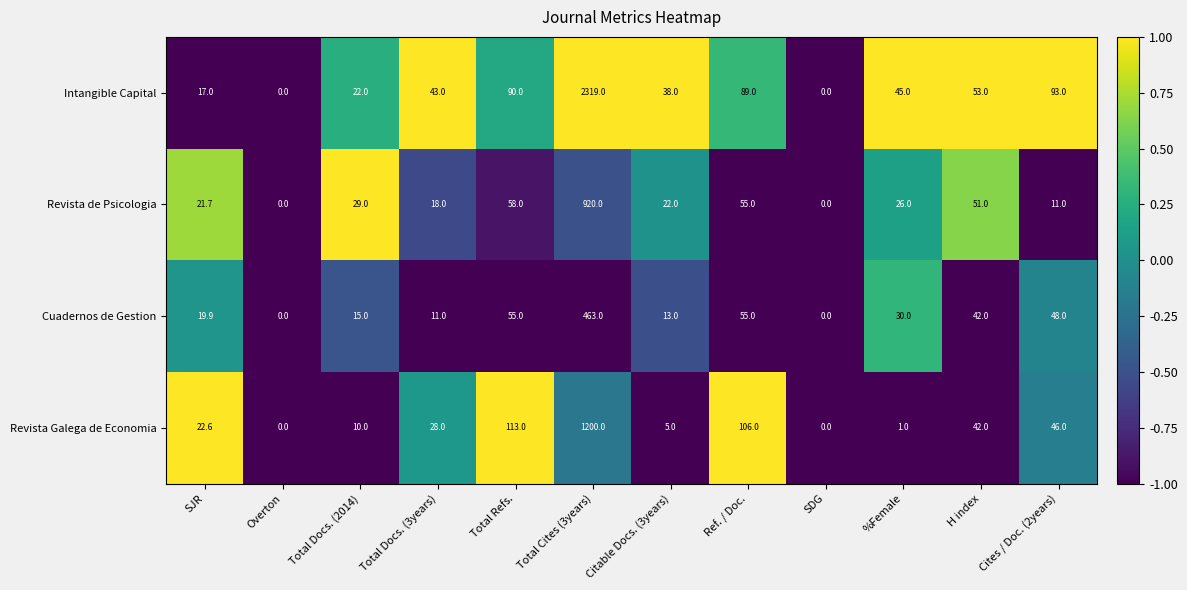

What is the total value across all series at Total Refs.?

316.0